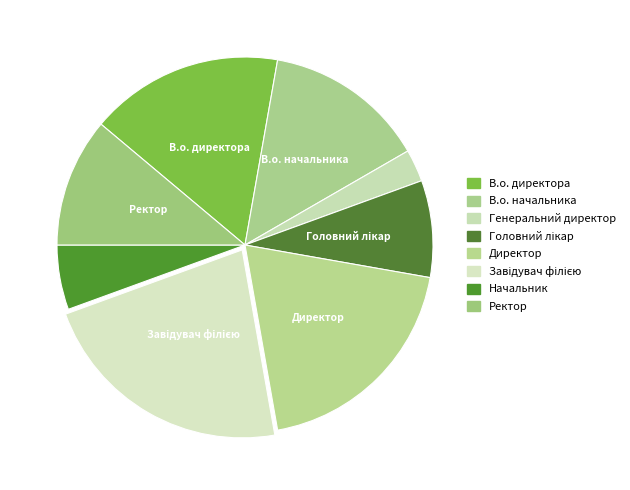

How much of the chart is everything except Ректор?

88.9%